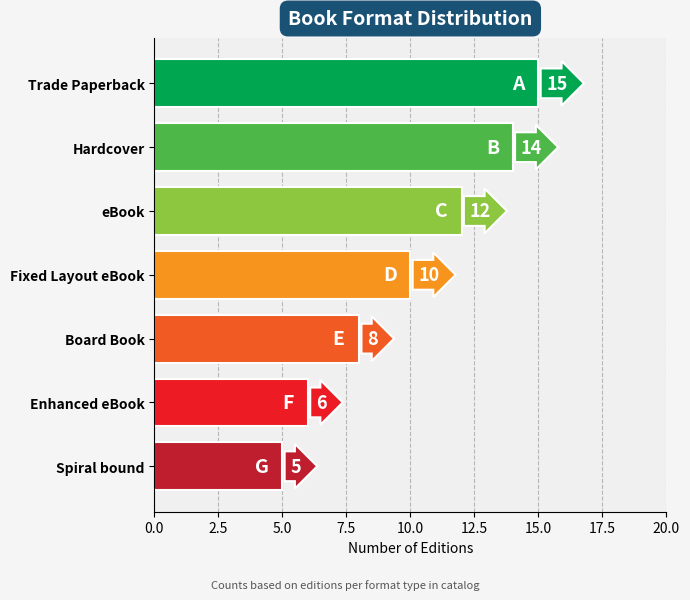

Between Spiral bound and eBook, which is larger?

eBook